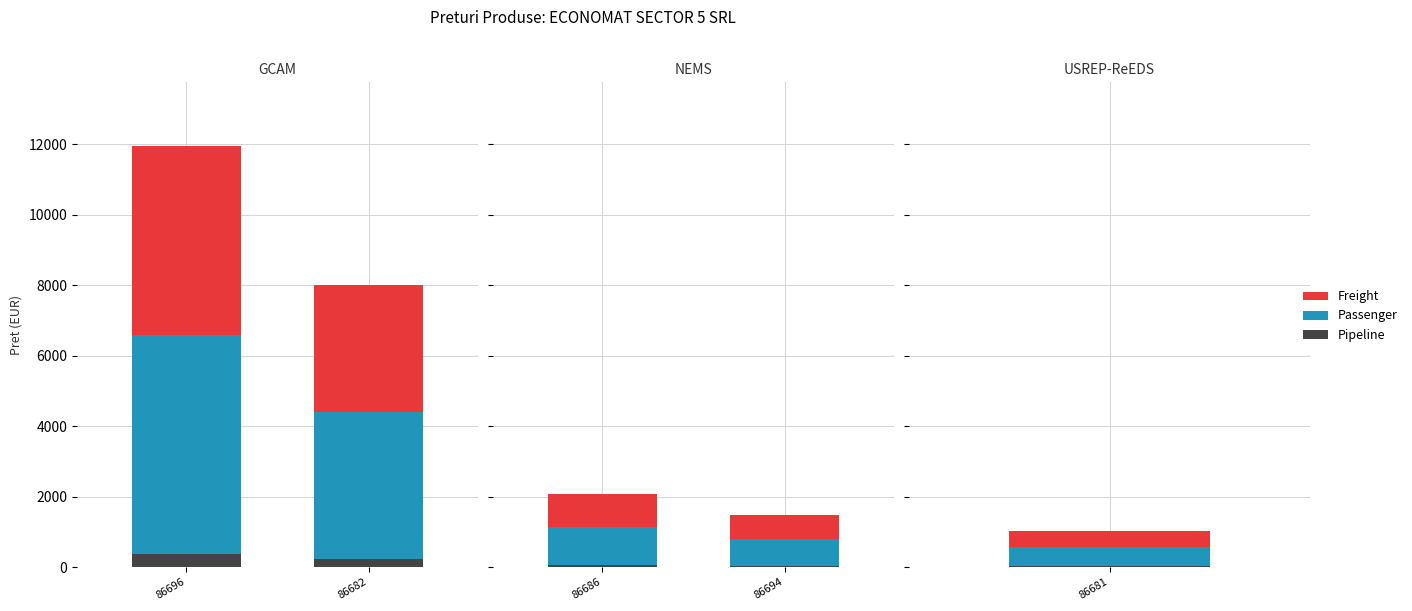

What is the label of the 4th bar from the left?

86694